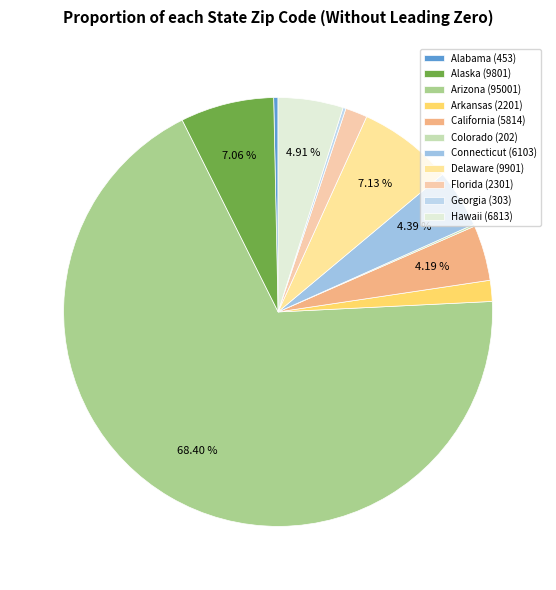

Which category accounts for the majority?

Arizona